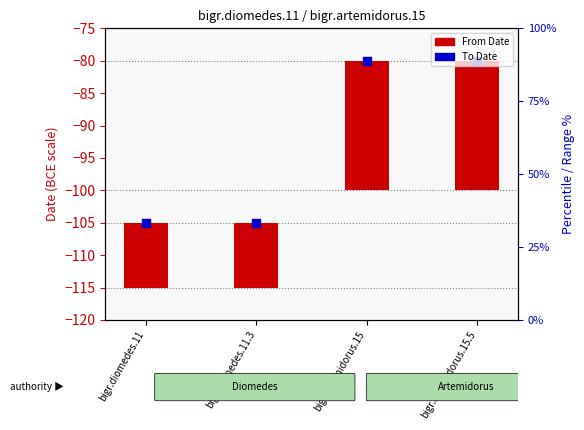

At which category is the sum across all series the highest?

bigr.artemidorus.15